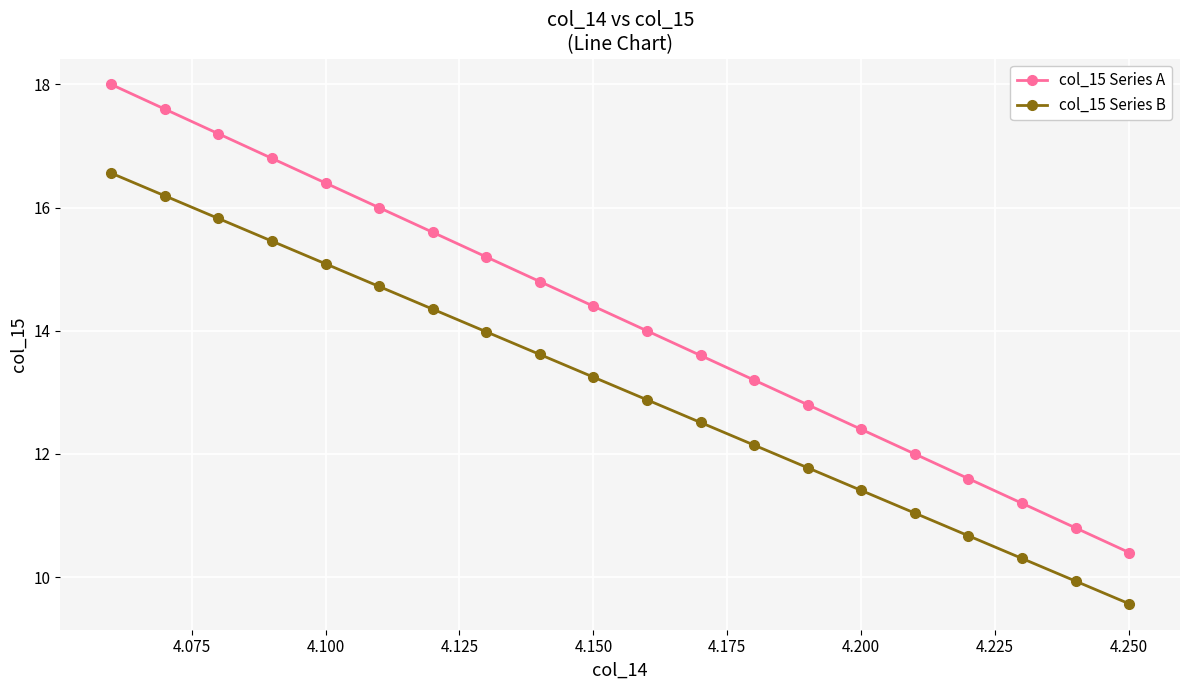

True or false: col_15 Series B and col_15 Series A cross at least once.

False